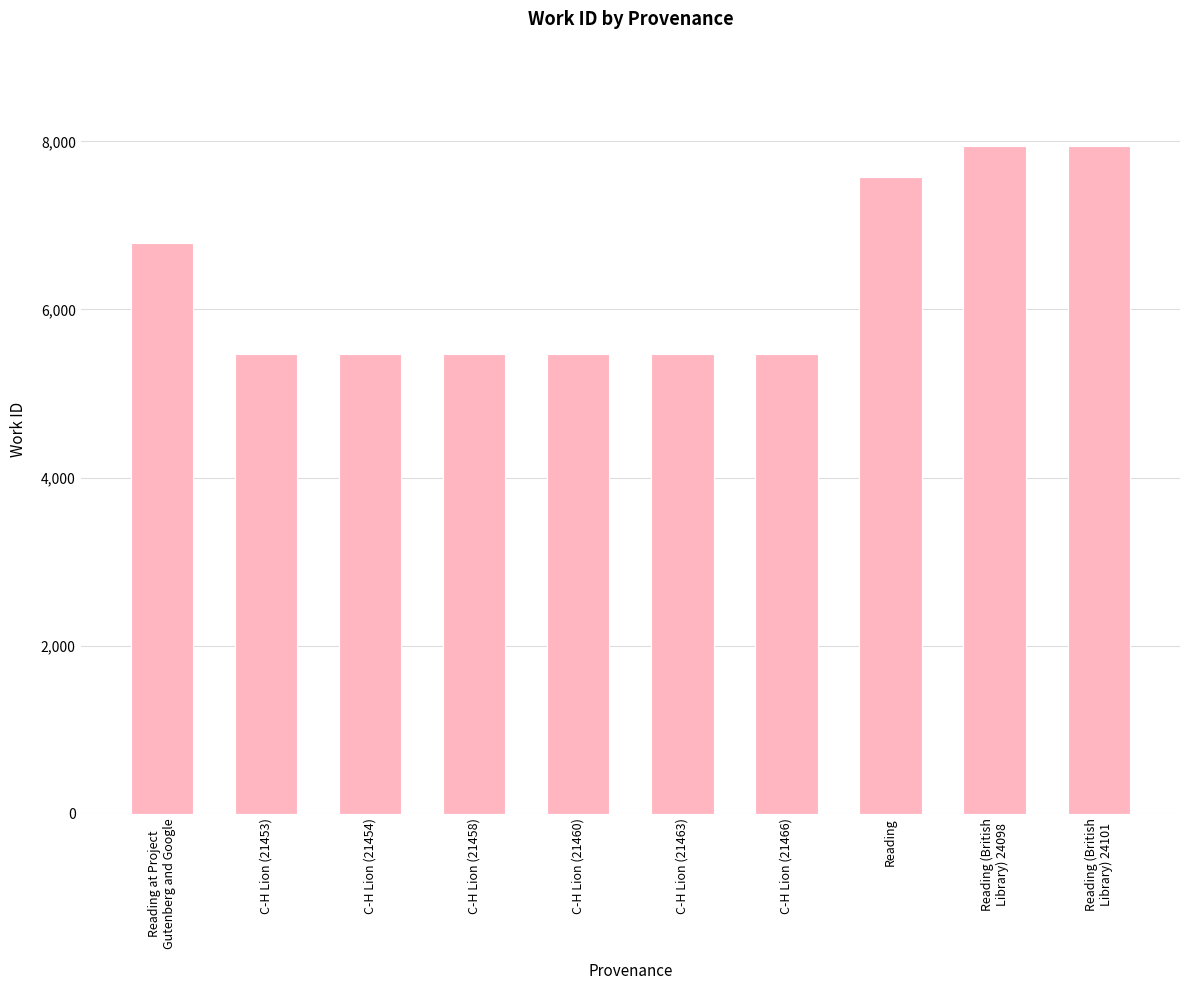

Is it true that the value at C-H Lion (21453) is 2579?

False